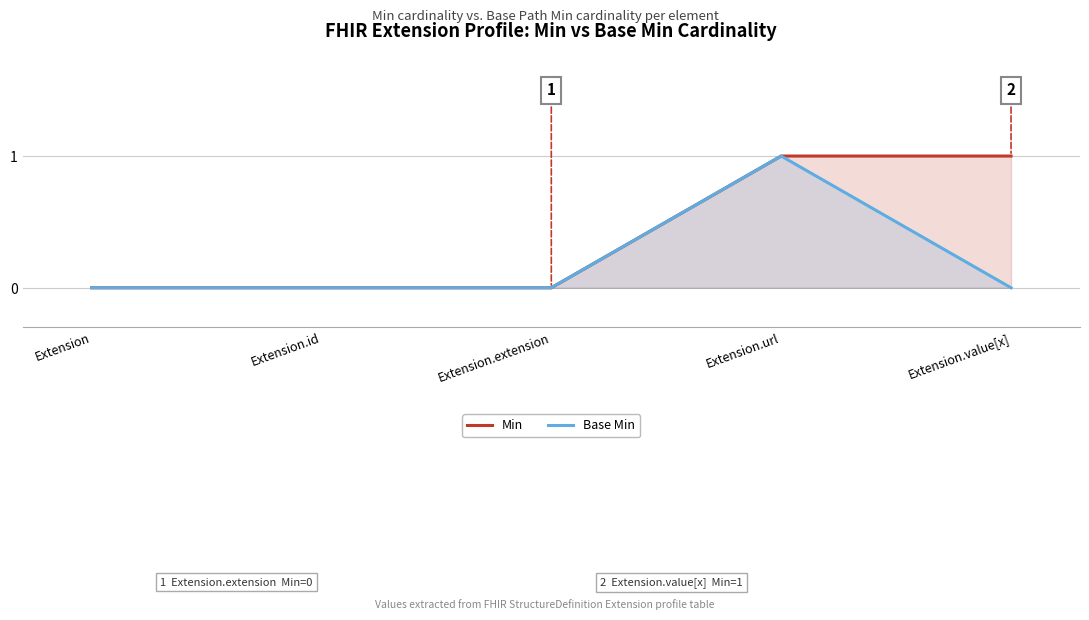

Which series changed the most between Extension and Extension.value[x]?

Min